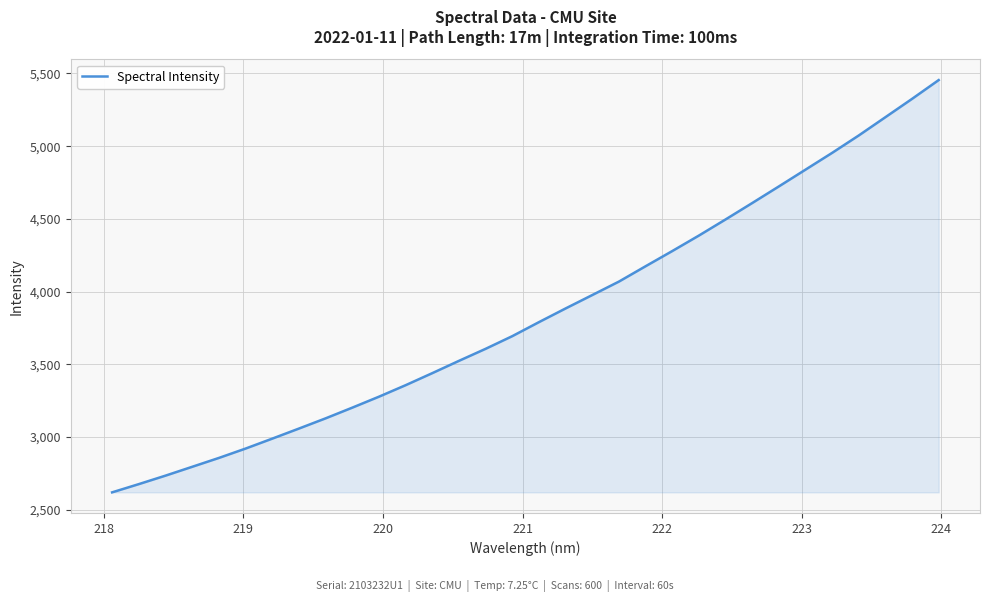

What is the difference between the maximum and minimum values?

2835.6